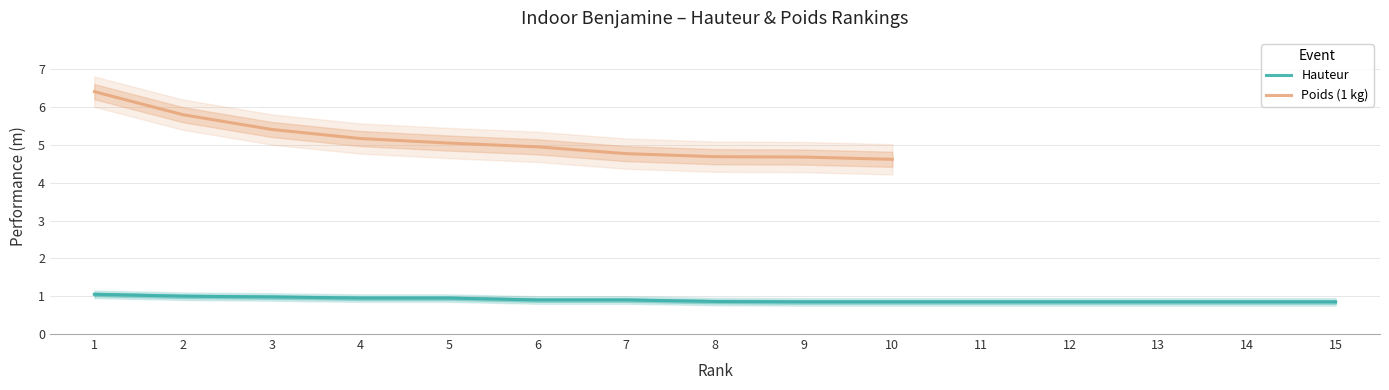

True or false: Hauteur has a value of 0.8 at 9.

True